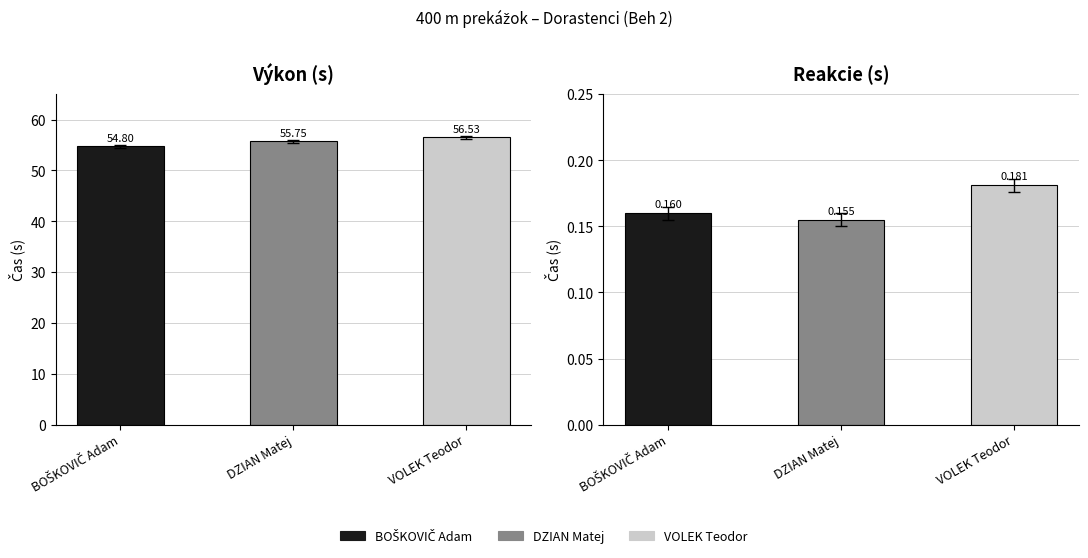

Which series has the largest range (max minus min)?

Výkon